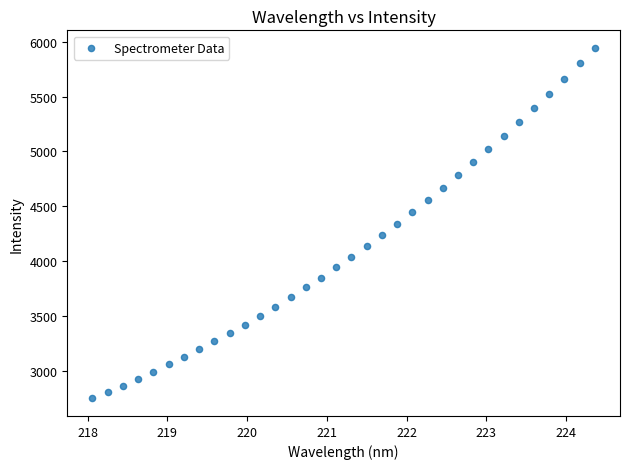

What is the range of X values (max minus min)?

6.3